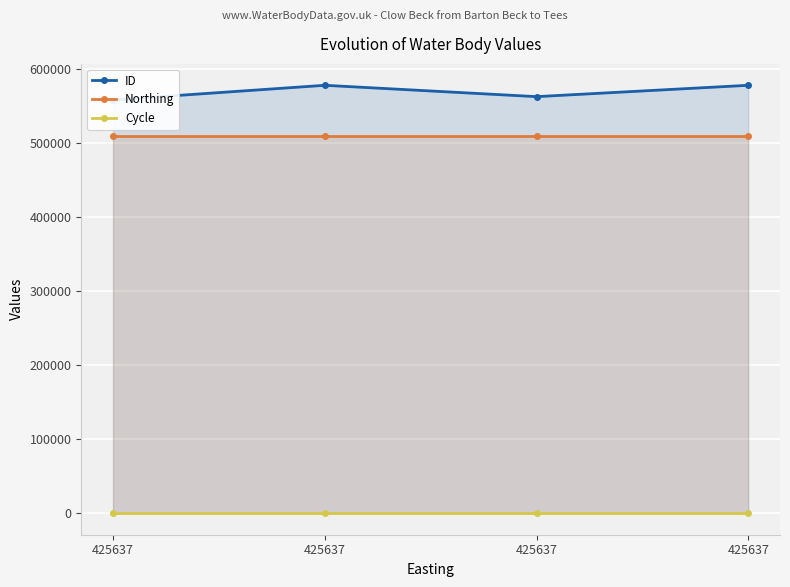

Which category has the highest value in the ID series?

425637